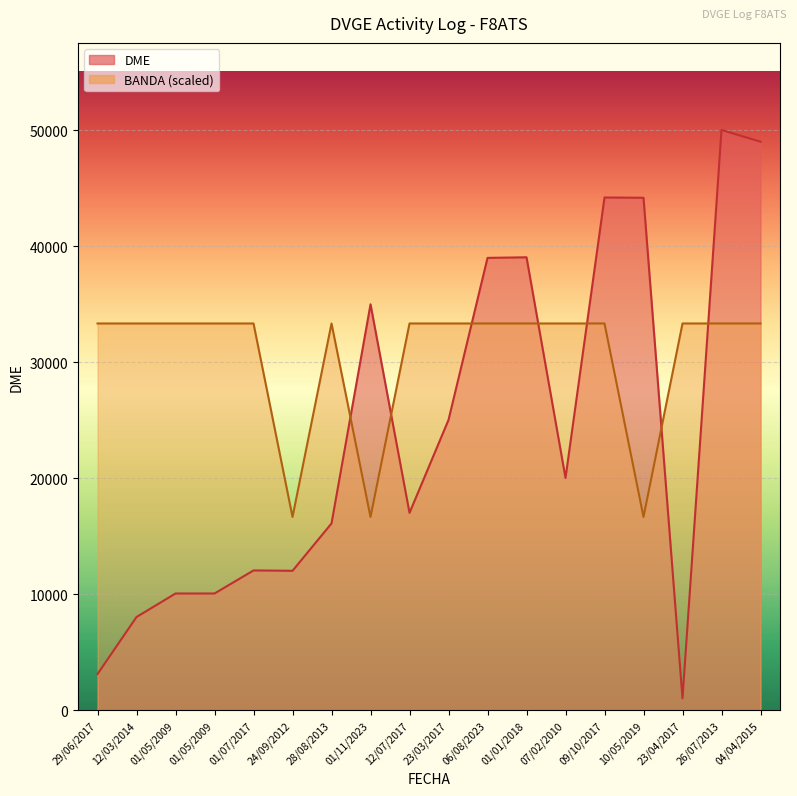

Which label corresponds to the largest value in the chart?

26/07/2013